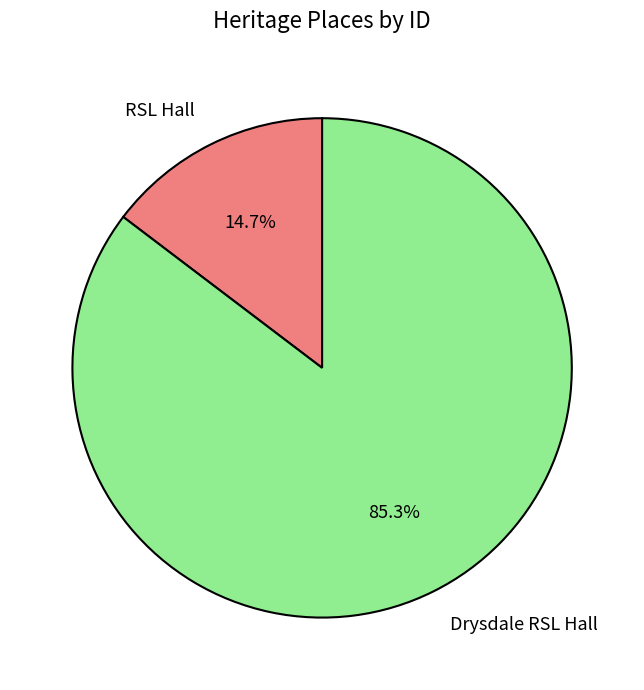

Is it true that Drysdale RSL Hall is 72% of the pie?

False